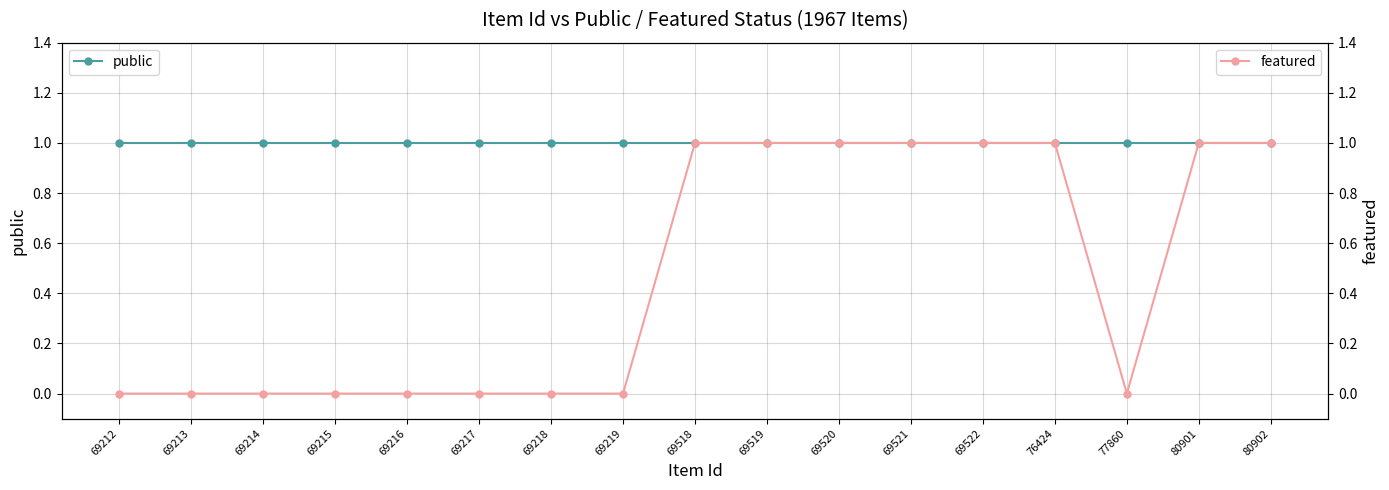

Does the chart have visible grid lines?

Yes